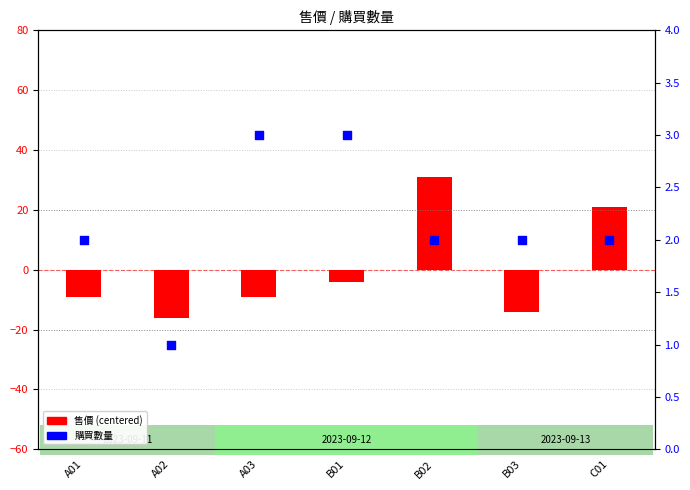

Which series contains the highest Y value?

售價 (centered)